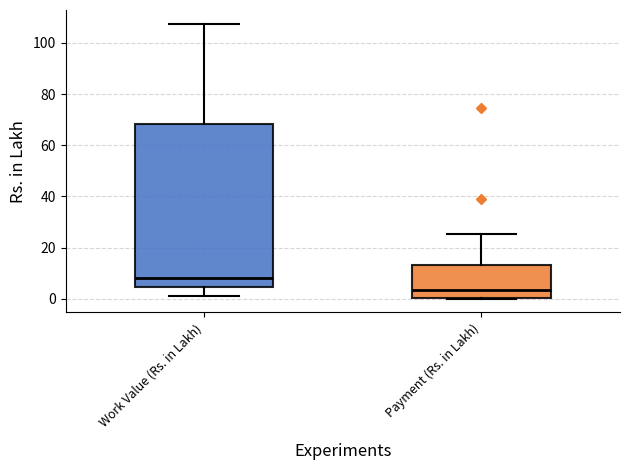

Where does the upper whisker of the box for Work Value (Rs. in Lakh) end on the y-axis? The values are not printed on the chart, so give them approximately, as read against the axis.

108